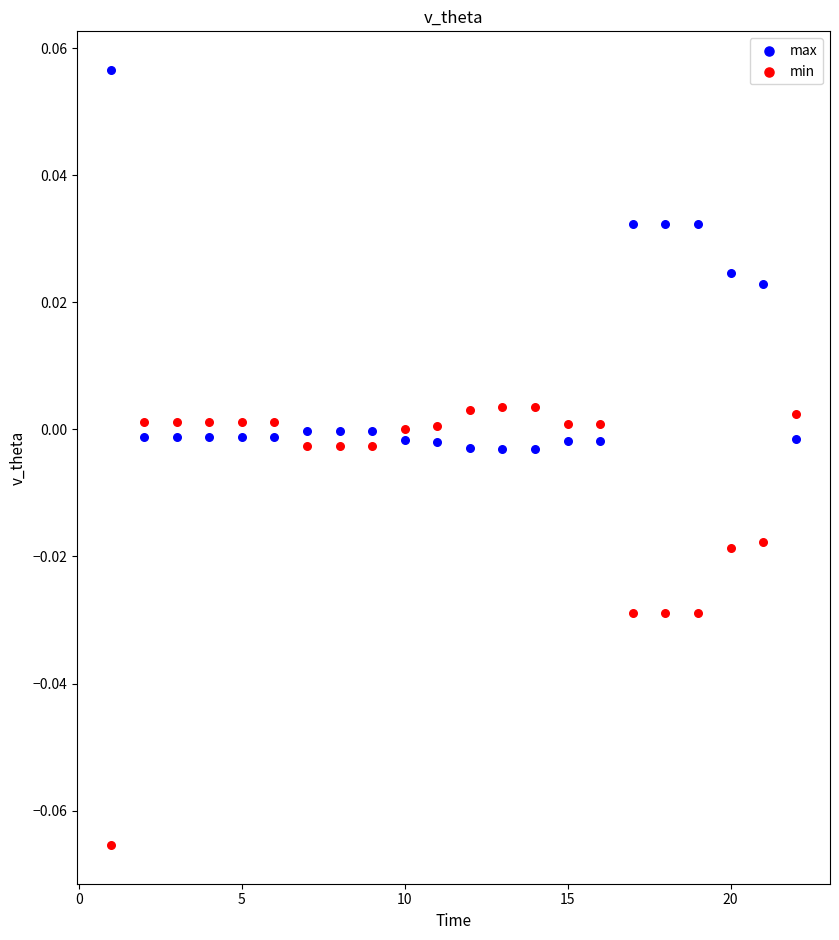

Which series contains the lowest Y value?

min